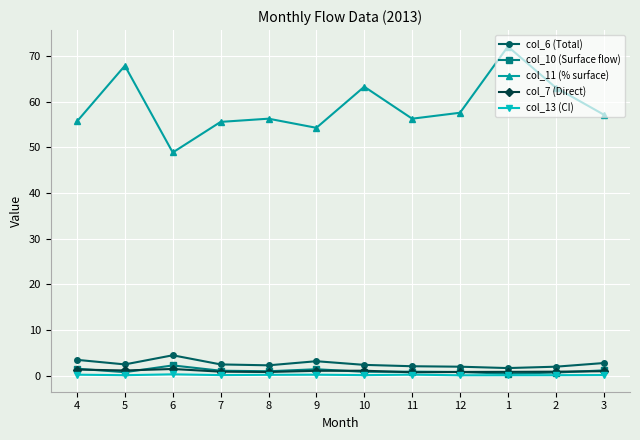

True or false: col_11 (% surface) and col_6 (Total) intersect in this chart.

False